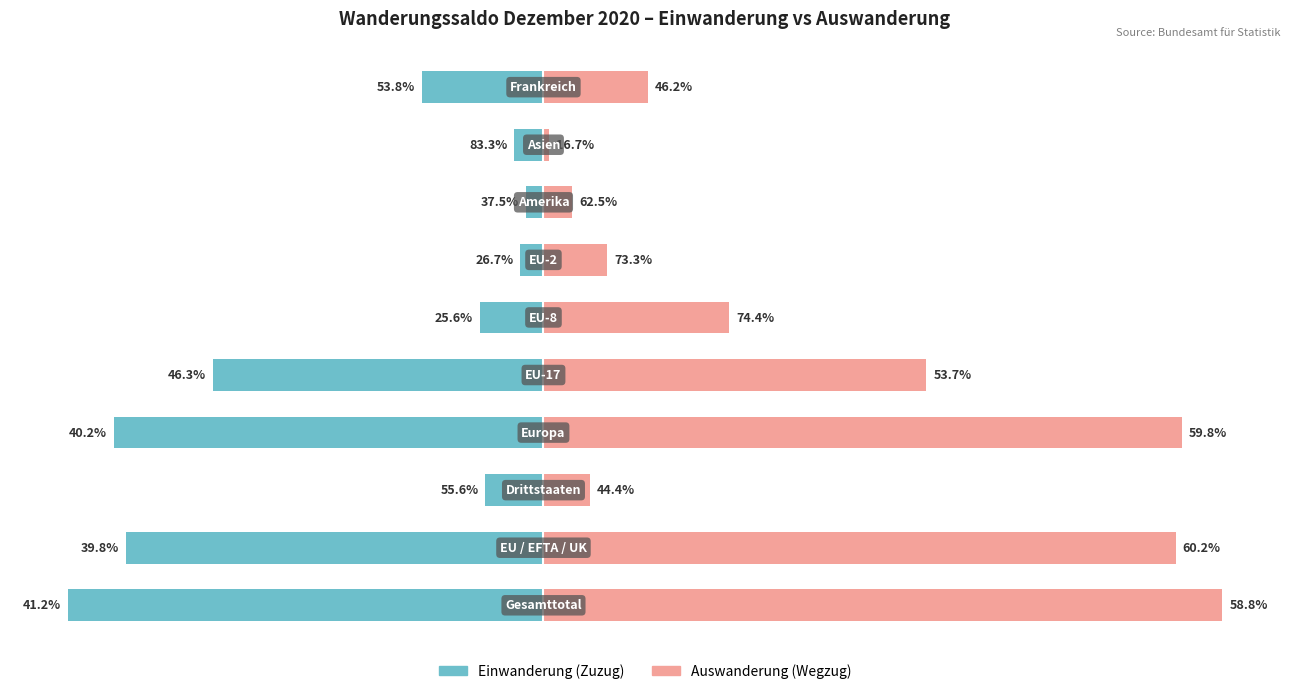

Between 50 and −50, which is larger?

50